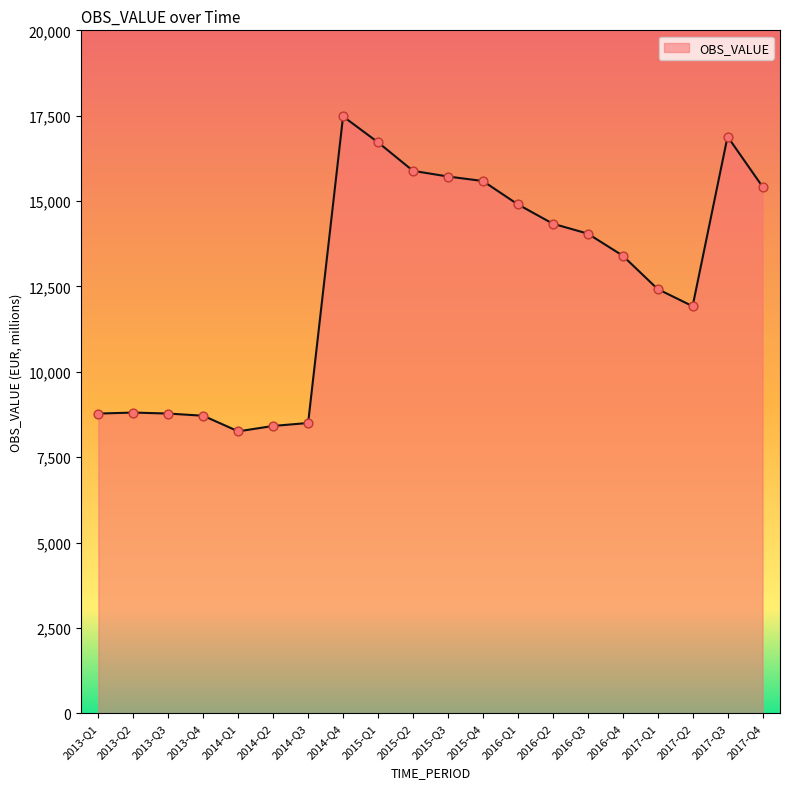

What is the ratio of the value at 2014-Q3 to the value at 2014-Q4?

0.5